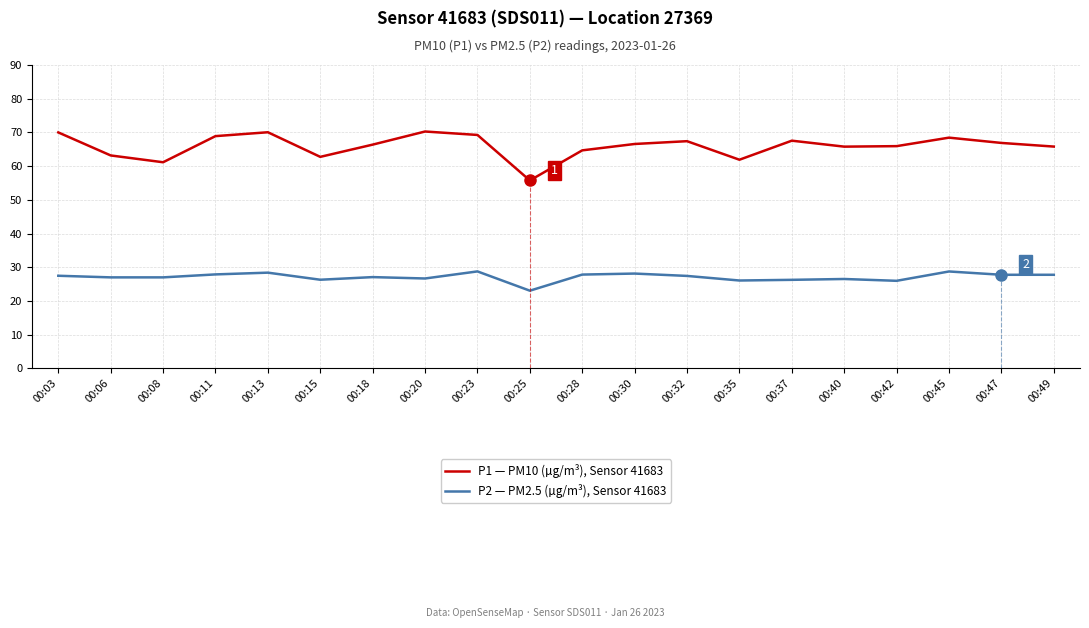

Does the chart display data point markers on the line(s)?

No